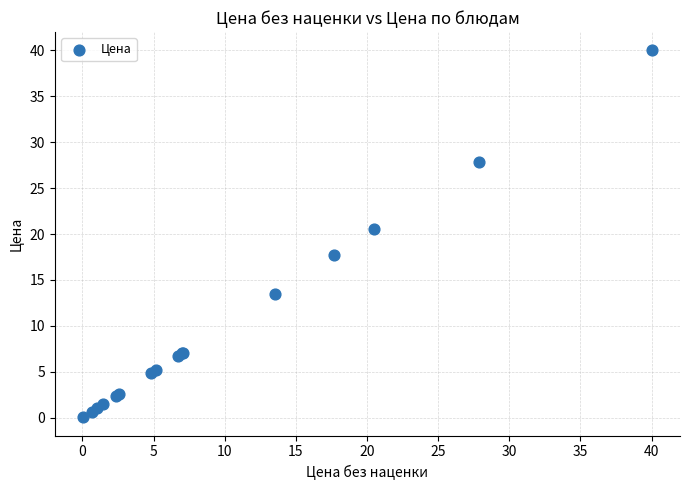

What Y value in the scatter plot is closest to 20?

20.5